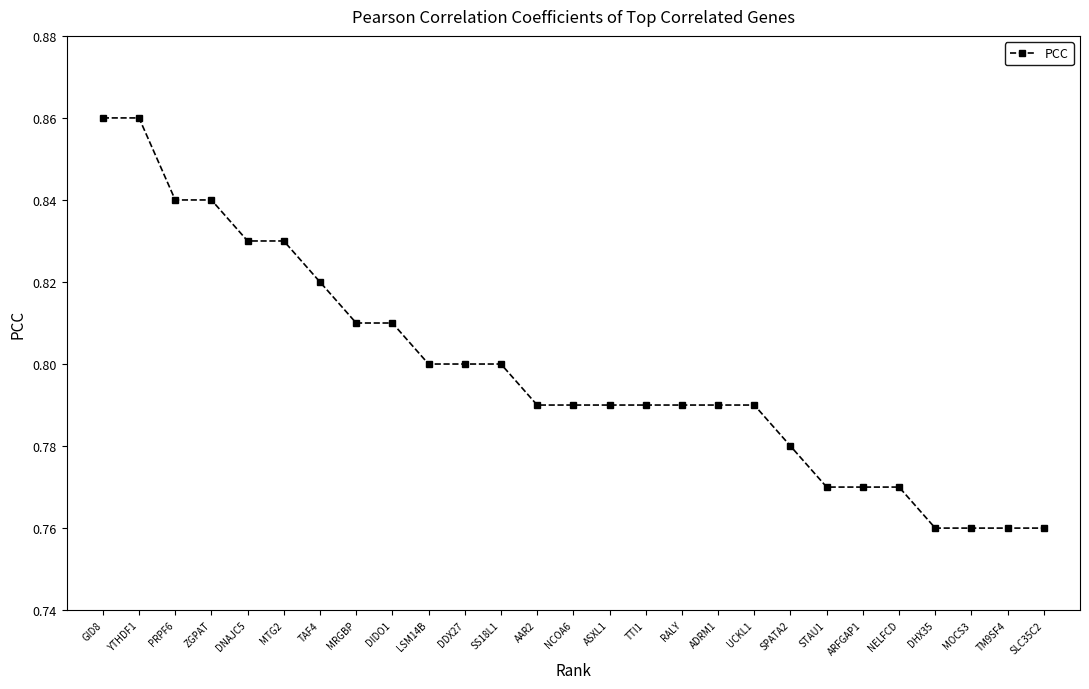

Which has a higher value, LSM14B or RALY?

LSM14B